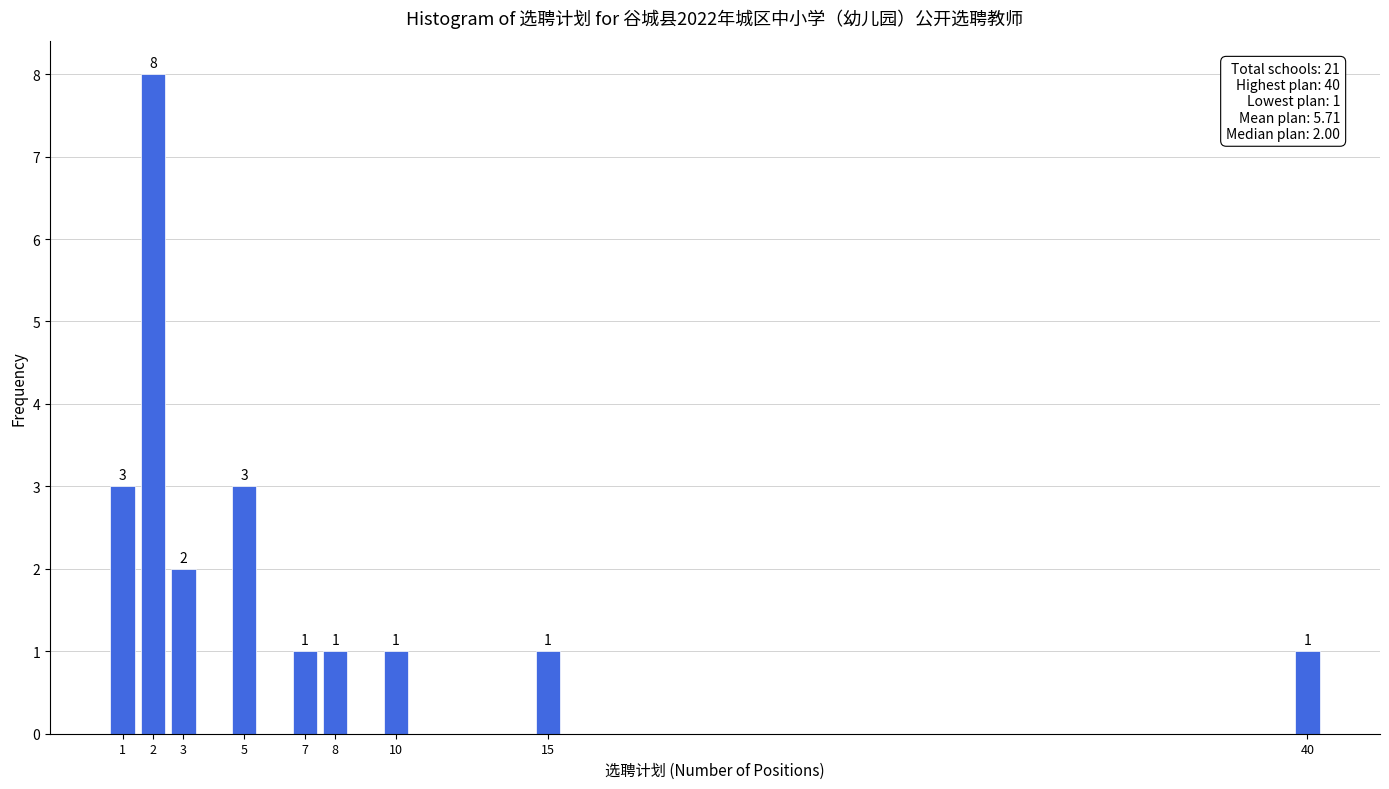

Reading left to right, extract all data points from this chart.

1=3	2=8	3=2	5=3	7=1	8=1	10=1	15=1	40=1